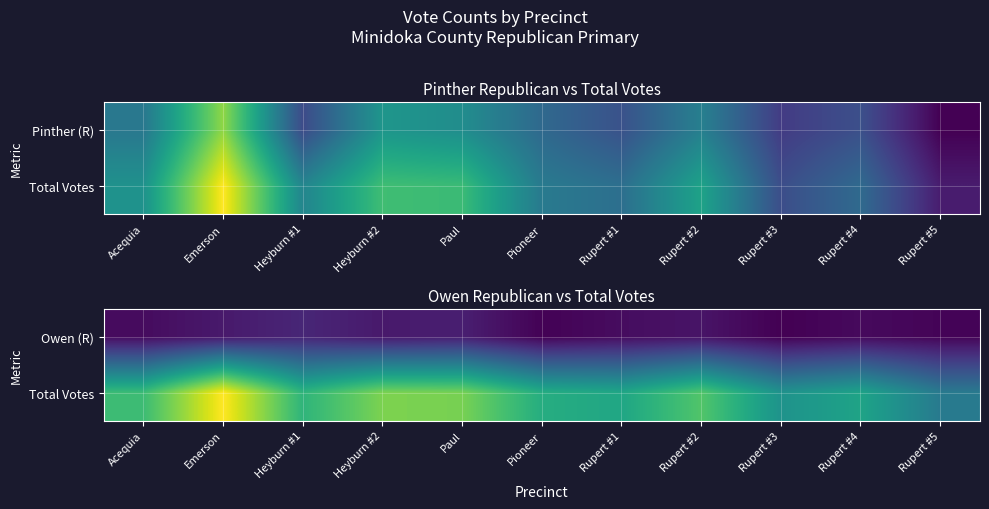

Is the value of Total Votes at Rupert #2 greater than the value of Owen (R) at Acequia?

Yes